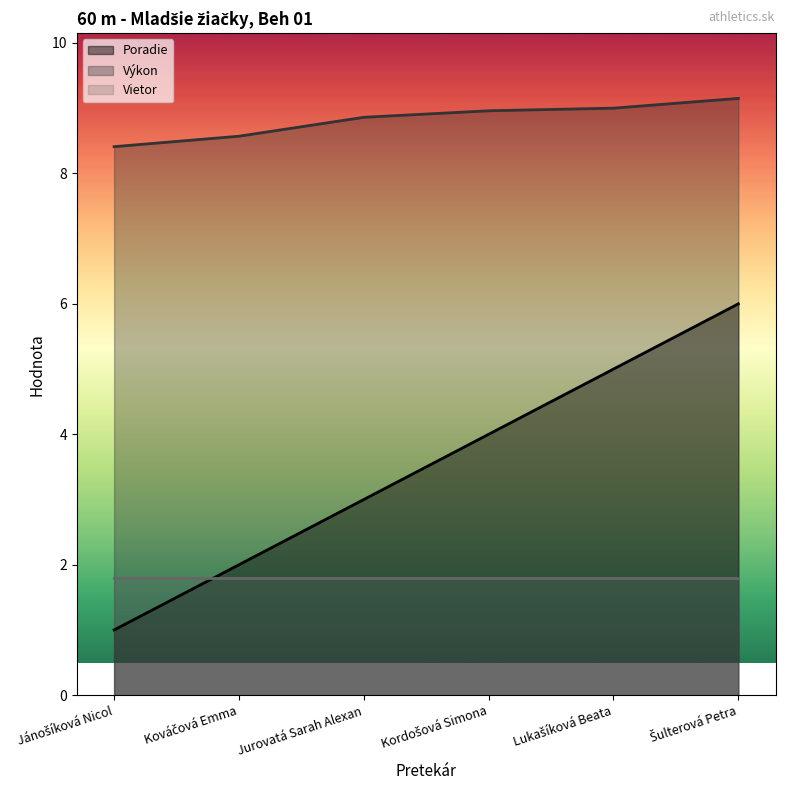

Between Kováčová Emma and Kordošová Simona, which series saw the biggest shift?

Poradie